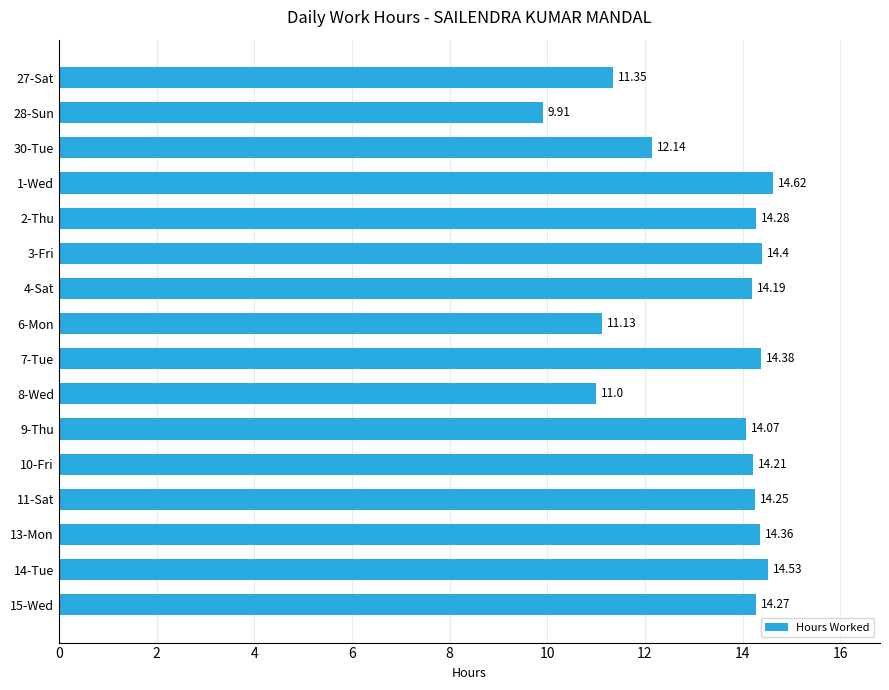

How many distinct data groups are displayed?

1